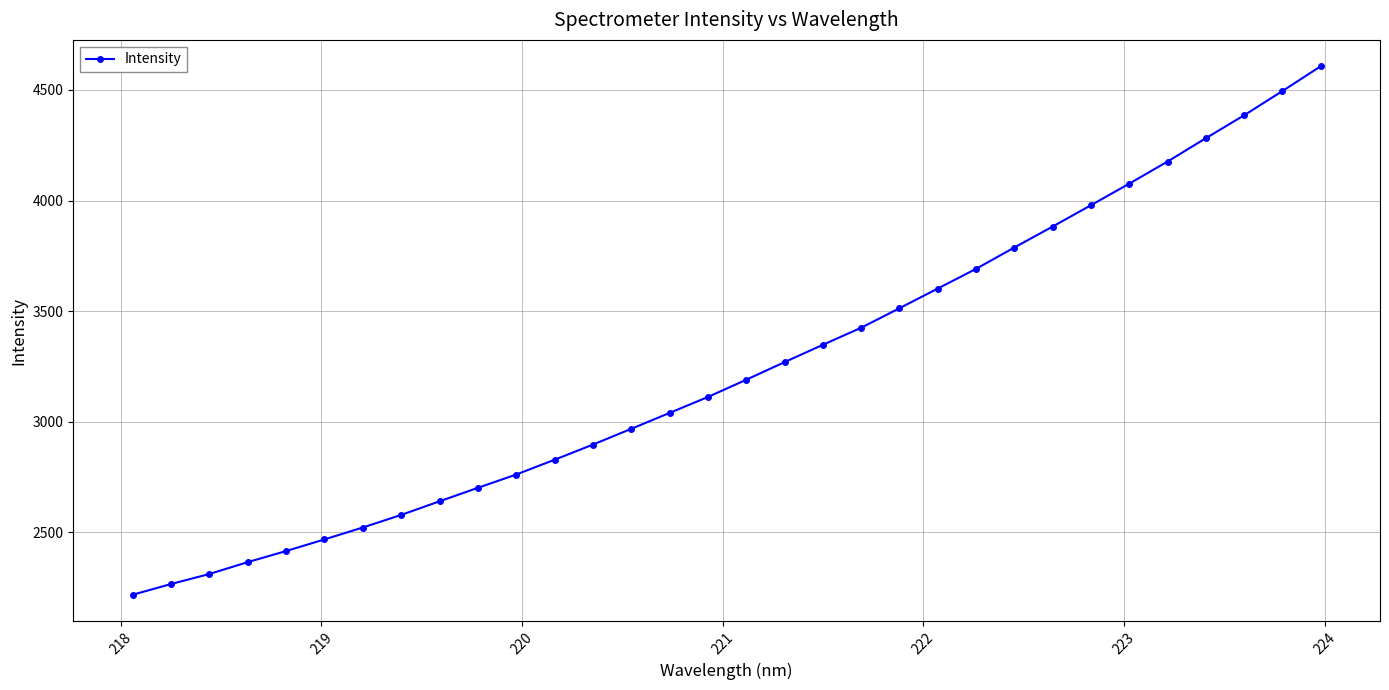

What is the value of the 22nd point from the left?

3602.5